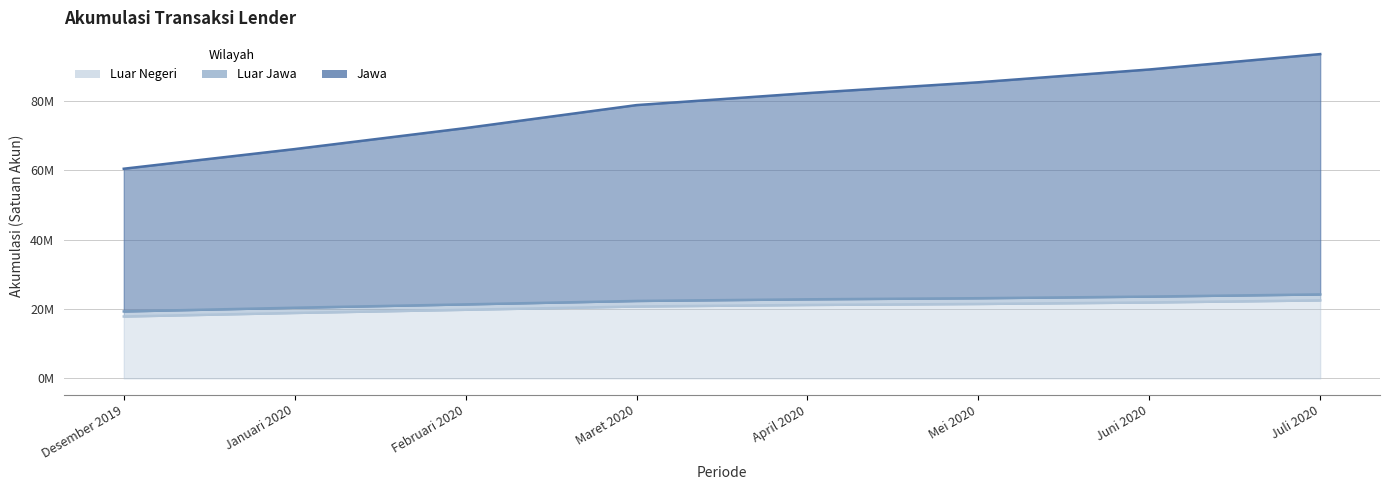

What position from the right is April 2020?

4